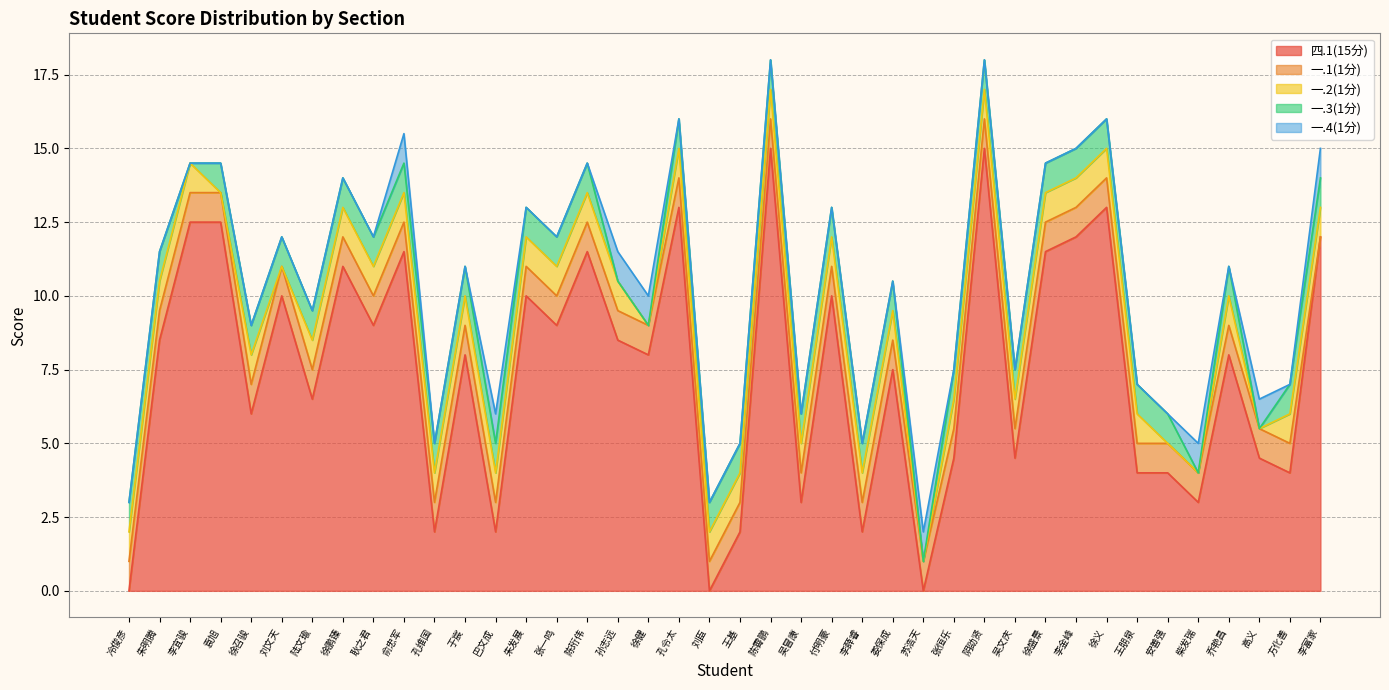

How many values in 一.3(1分) are above zero?

34